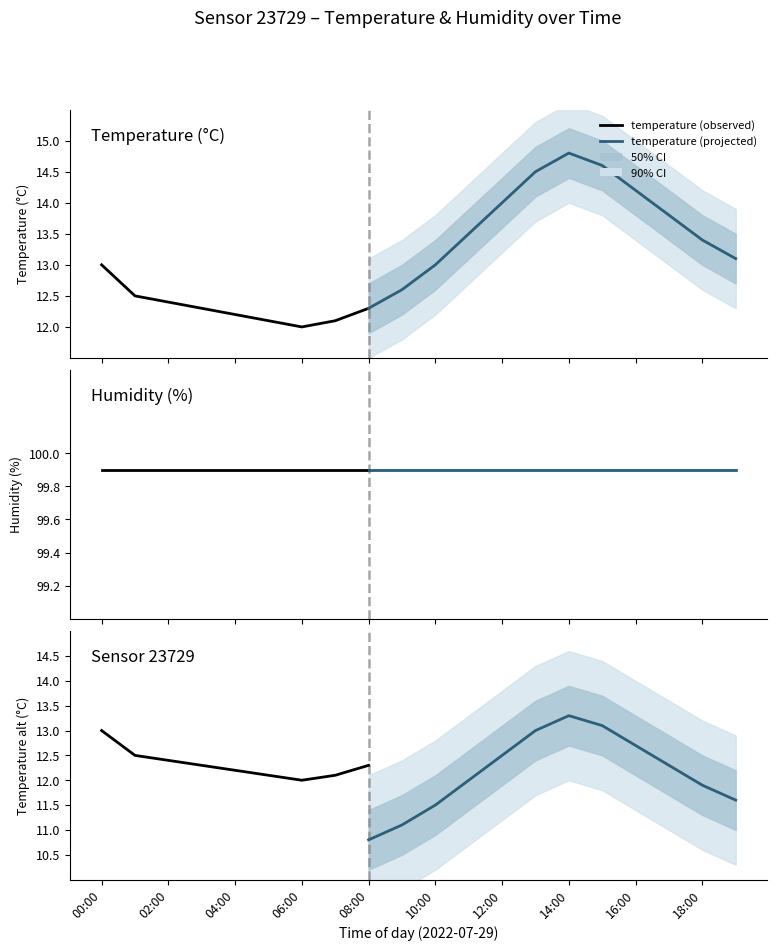

Reading right to left, extract all data points from this chart.

temperature: 19:00=13.1	18:00=13.4	17:00=13.8	16:00=14.2	15:00=14.6	14:00=14.8	13:00=14.5	12:00=14.0	11:00=13.5	10:00=13.0	09:00=12.6	08:00=12.3	07:00=12.1	06:00=12.0	05:00=12.1	04:00=12.2	03:00=12.3	02:00=12.4	01:00=12.5	00:00=13.0
humidity: 19:00=99.9	18:00=99.9	17:00=99.9	16:00=99.9	15:00=99.9	14:00=99.9	13:00=99.9	12:00=99.9	11:00=99.9	10:00=99.9	09:00=99.9	08:00=99.9	07:00=99.9	06:00=99.9	05:00=99.9	04:00=99.9	03:00=99.9	02:00=99.9	01:00=99.9	00:00=99.9